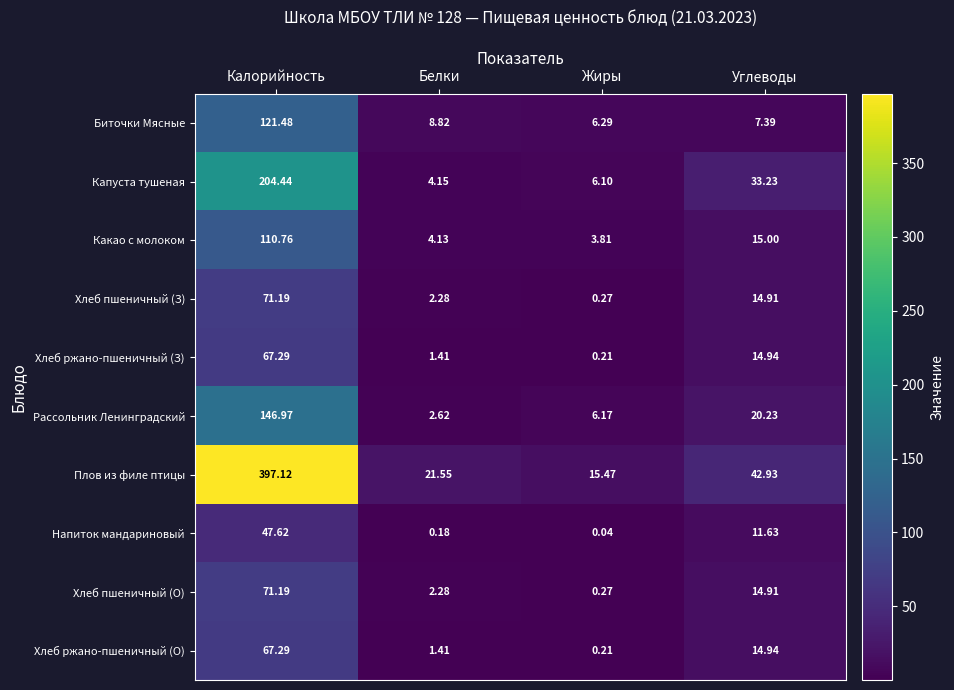

At which category is the sum across all series the highest?

Калорийность